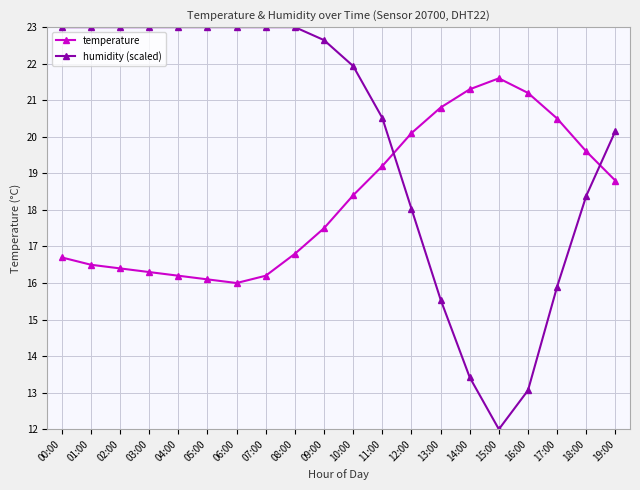

Is it true that humidity (scaled) equals 9.3 at 02:00?

False